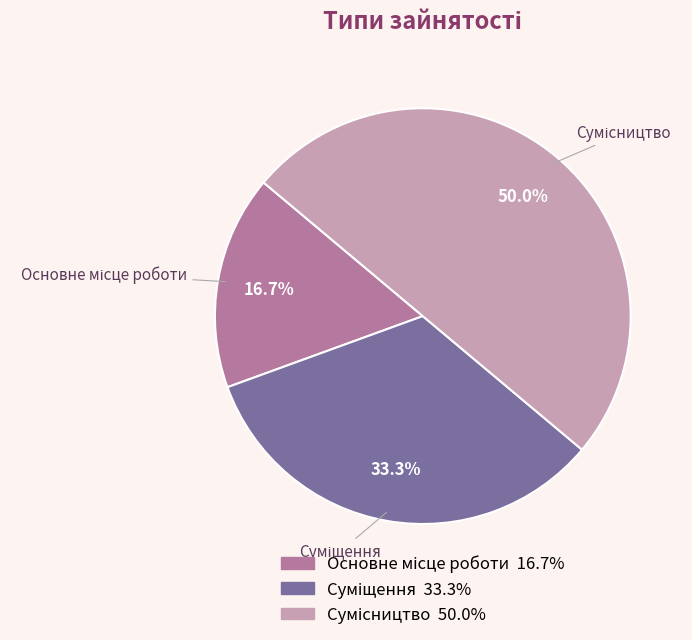

How many slices are in this pie chart?

3